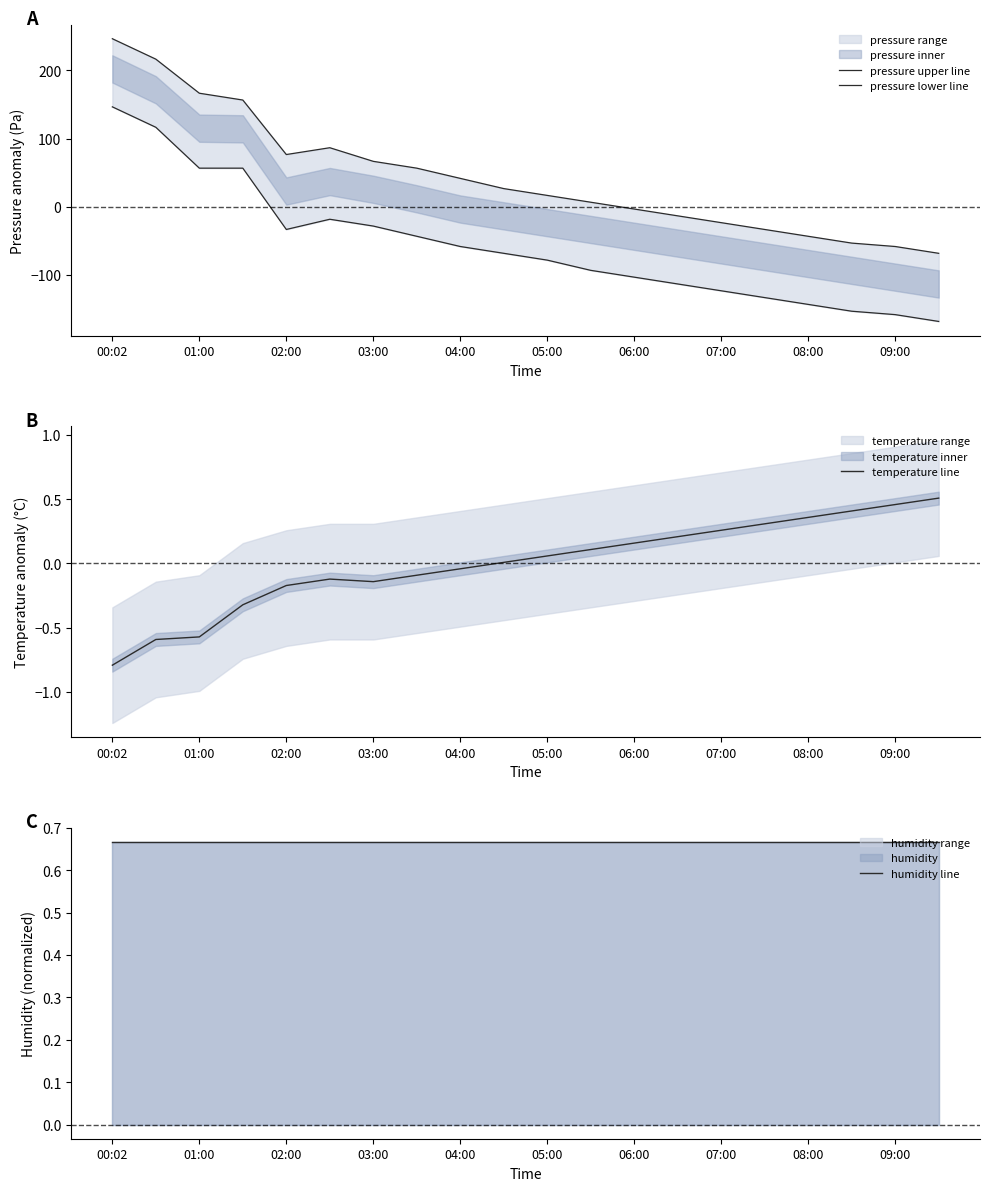

At which category is the sum across all series the highest?

00:02